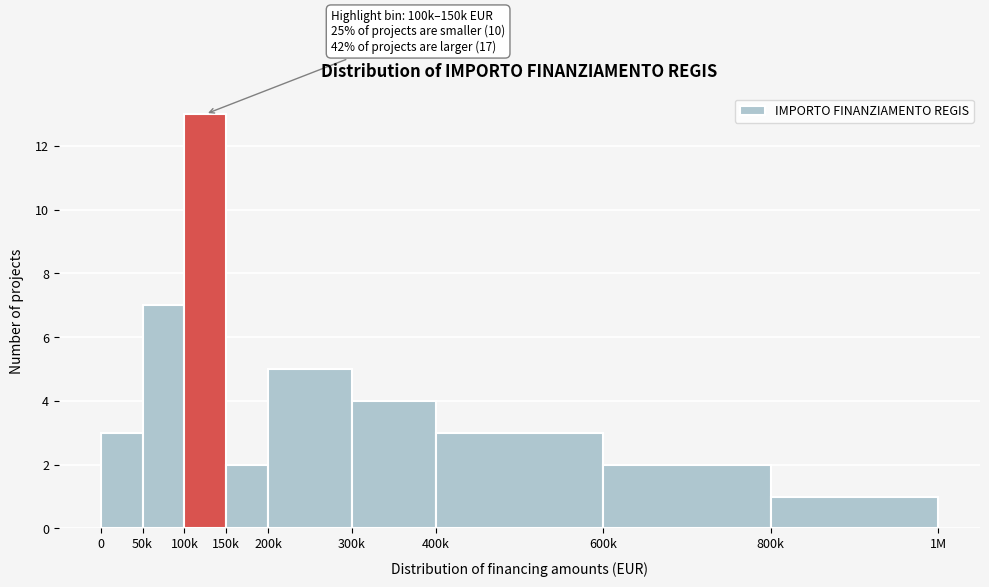

Reading right to left, extract all data points from this chart.

1	2	3	4	5	2	13	7	3